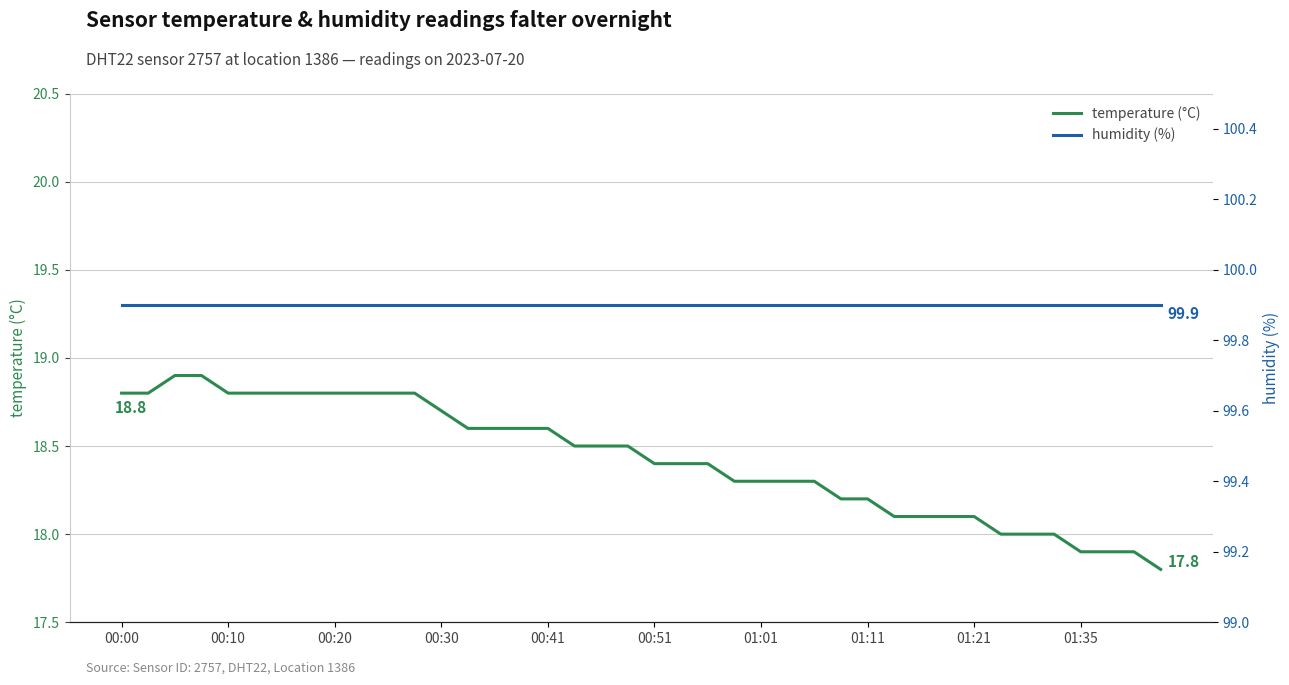

True or false: humidity (%) and temperature (°C) cross at least once.

False